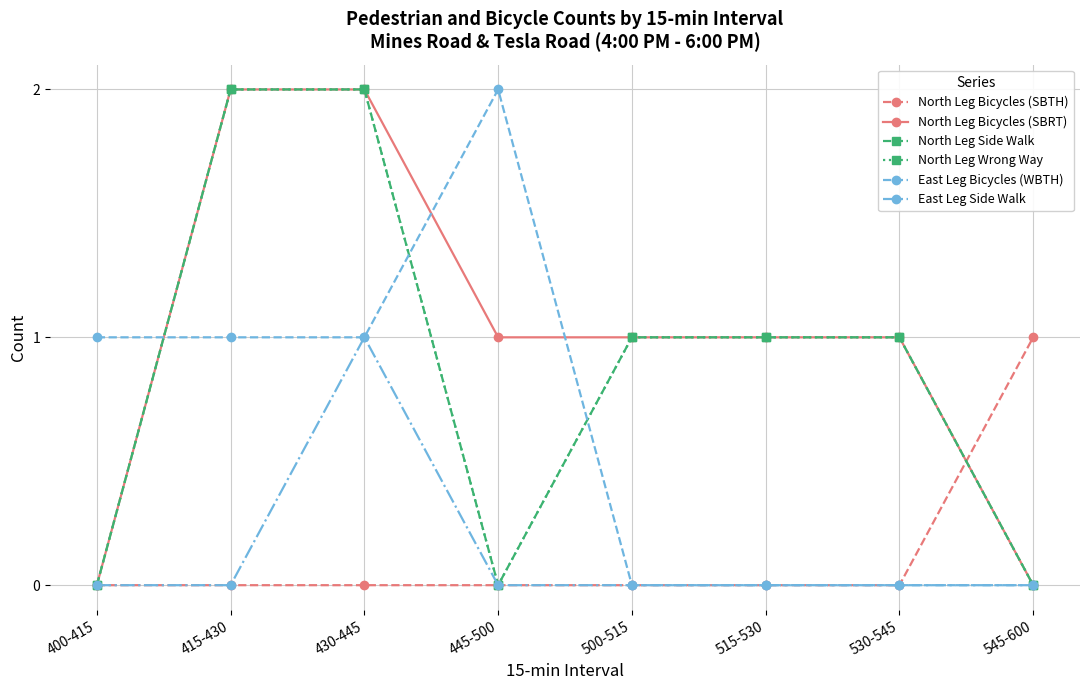

Is this an area chart (filled region under the line)?

No